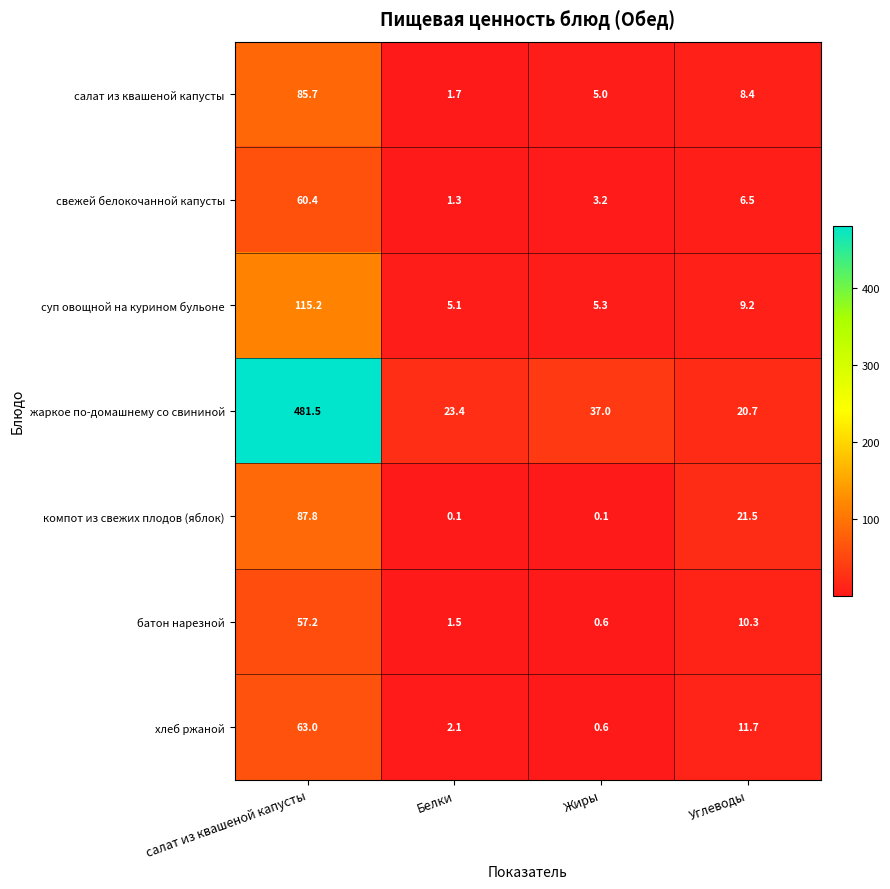

Reading right to left, list all the values displayed in this chart.

салат из квашеной капусты: 8.4	5.0	1.7	85.7
свежей белокочанной капусты: 6.5	3.2	1.3	60.4
суп овощной на курином бульоне: 9.2	5.3	5.1	115.2
жаркое по-домашнему со свининой: 20.7	37.0	23.4	481.5
компот из свежих плодов (яблок): 21.5	0.1	0.1	87.8
батон нарезной: 10.3	0.6	1.5	57.2
хлеб ржаной: 11.7	0.6	2.1	63.0